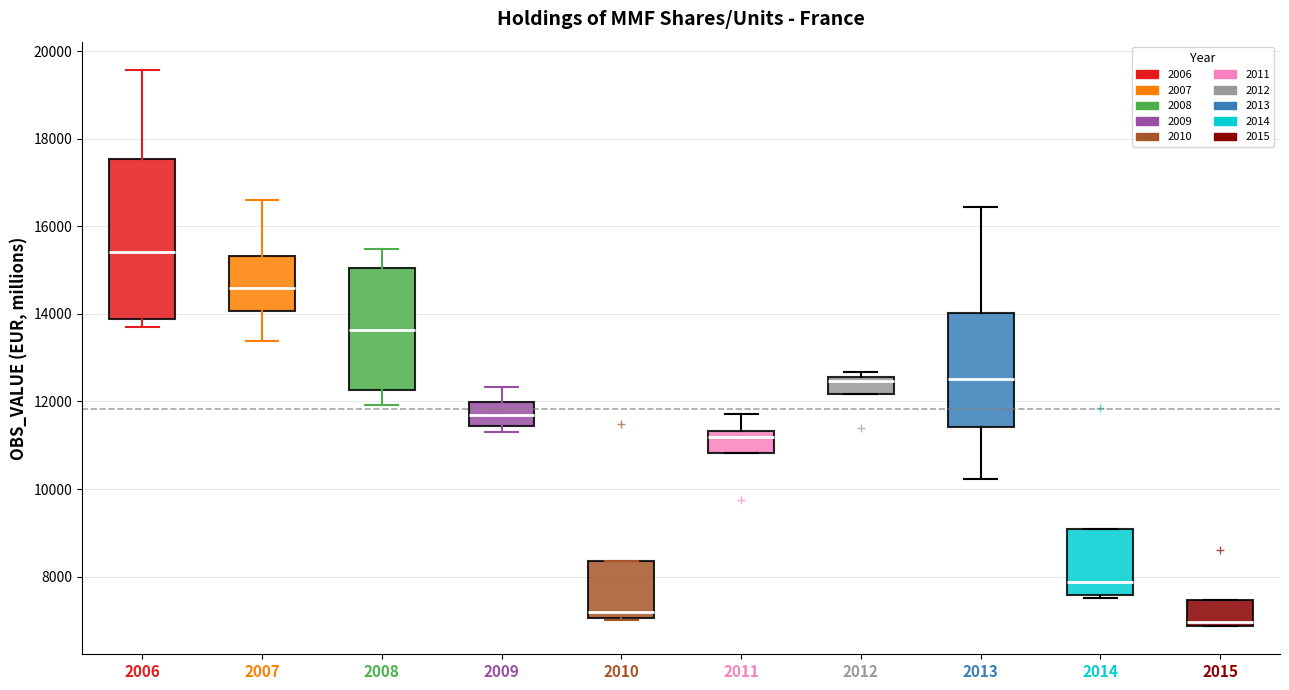

Which box is the tallest, from its lower edge to its upper edge?

2006